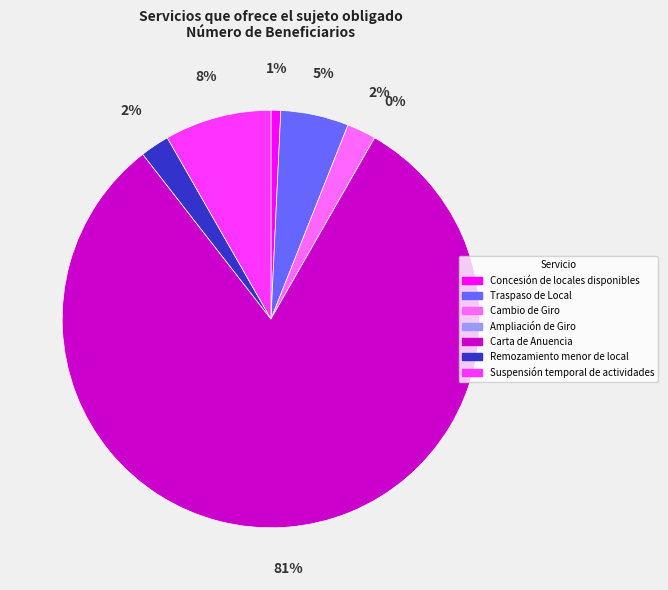

Which slice is the largest?

Carta de Anuencia